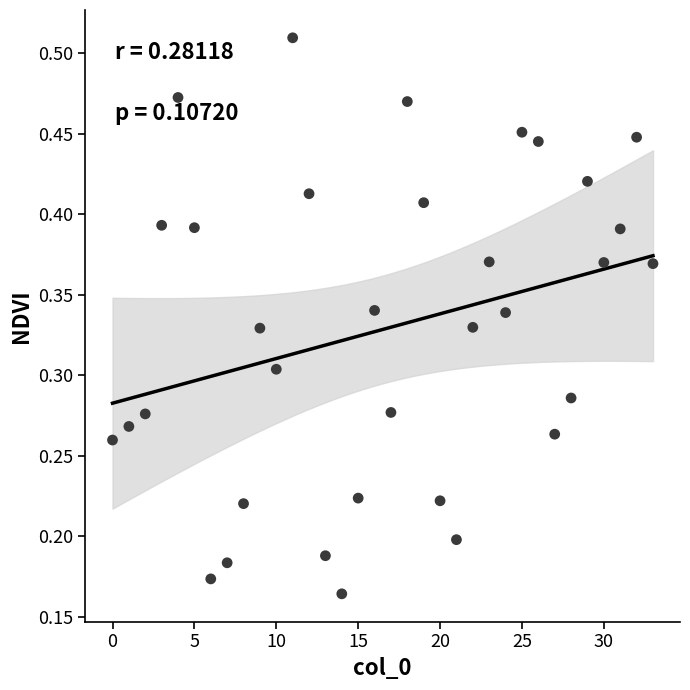

Count the number of points in this scatter plot.

34